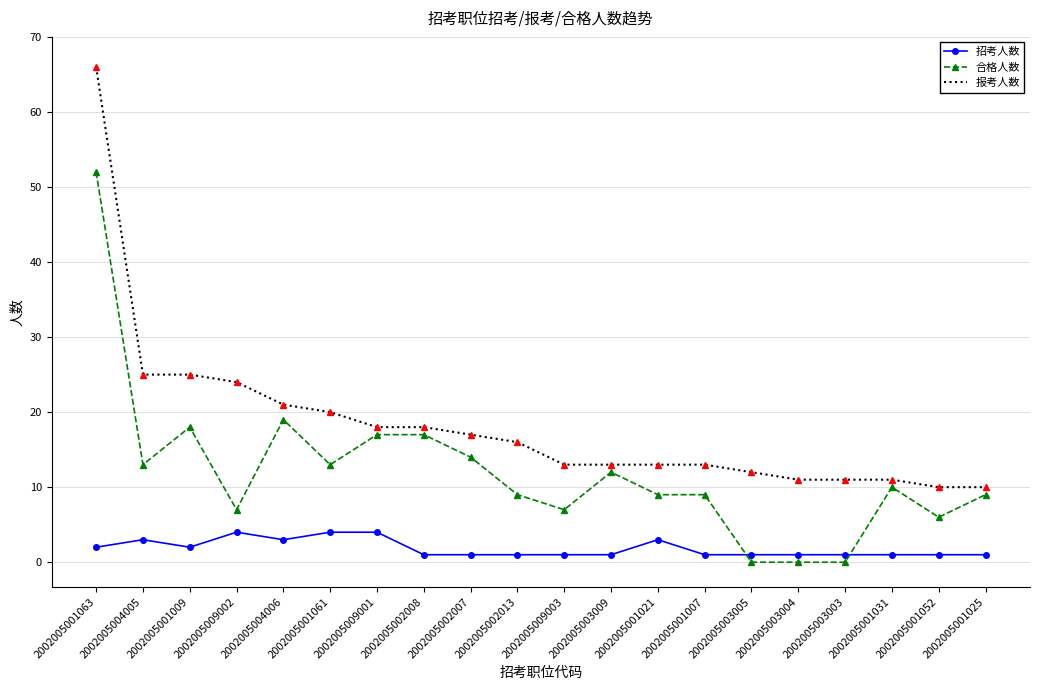

True or false: 合格人数 and 报考人数 intersect in this chart.

False